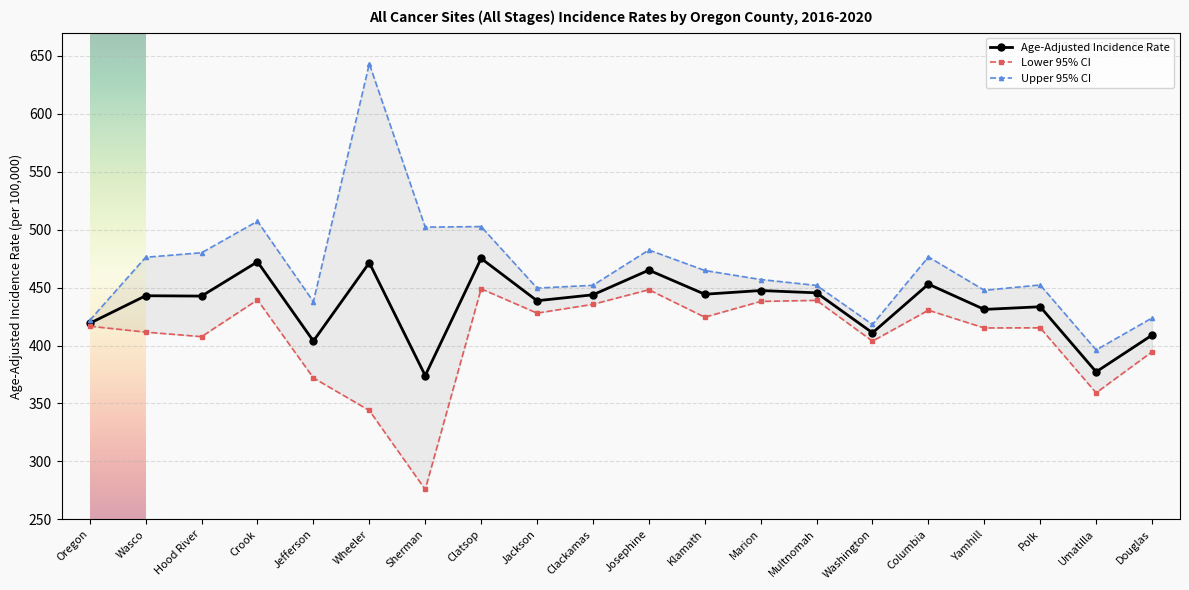

At which label does Age-Adjusted Incidence Rate reach its peak?

Clatsop